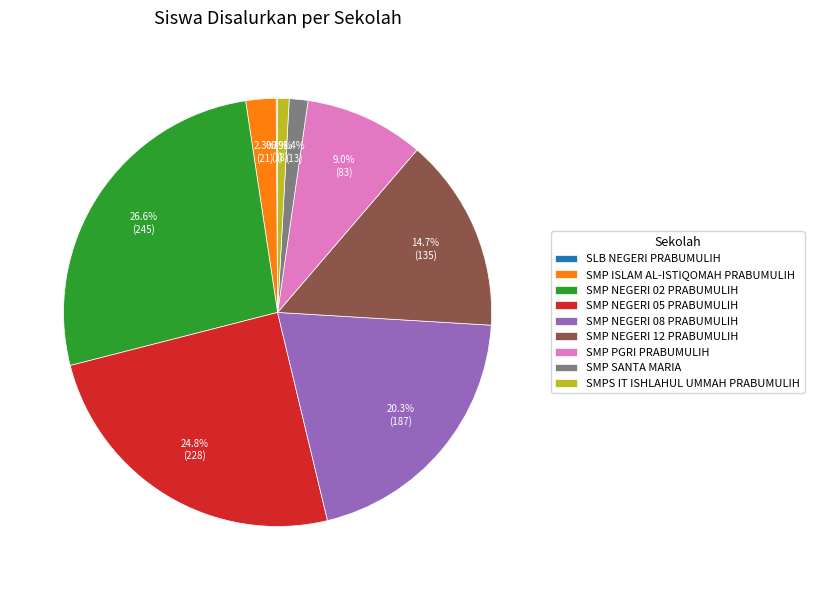

How much of the chart is everything except SMP PGRI PRABUMULIH?

91.0%